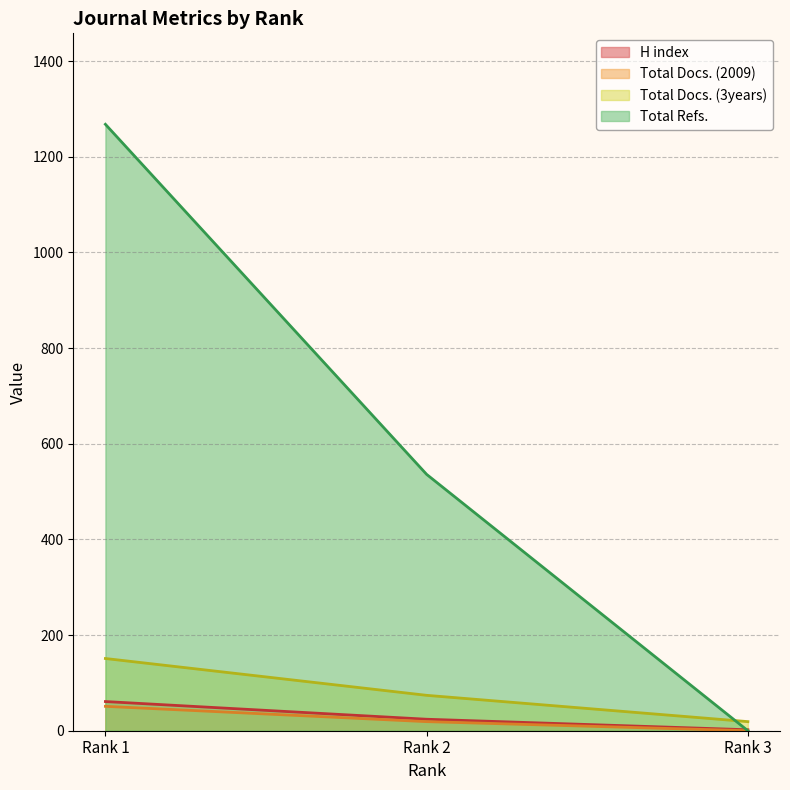

True or false: Total Docs. (2009) has a value of 22 at Rank 1.

False